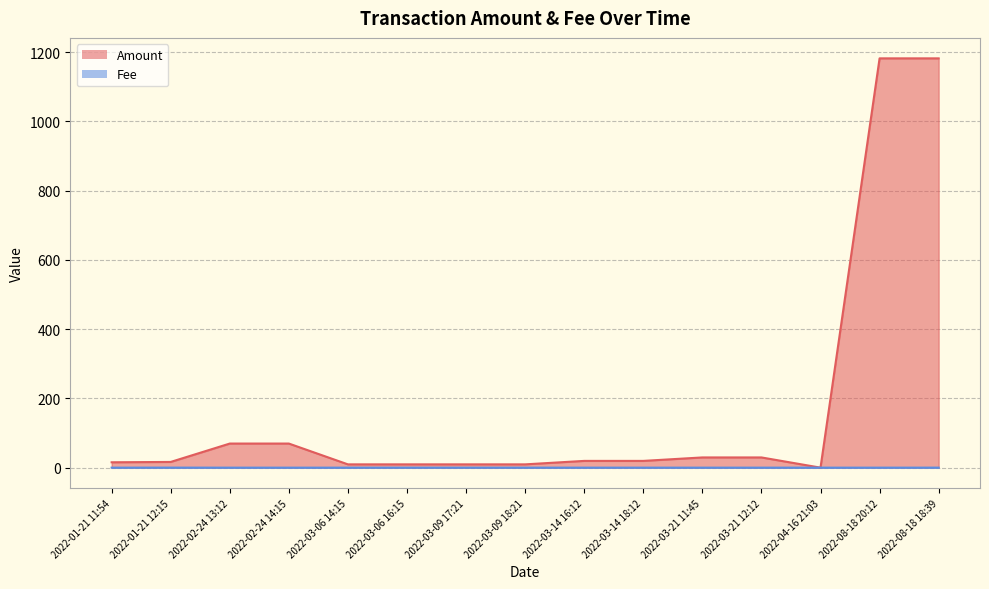

Is it true that Amount equals 19.5 at 2022-03-14 16:12?

True